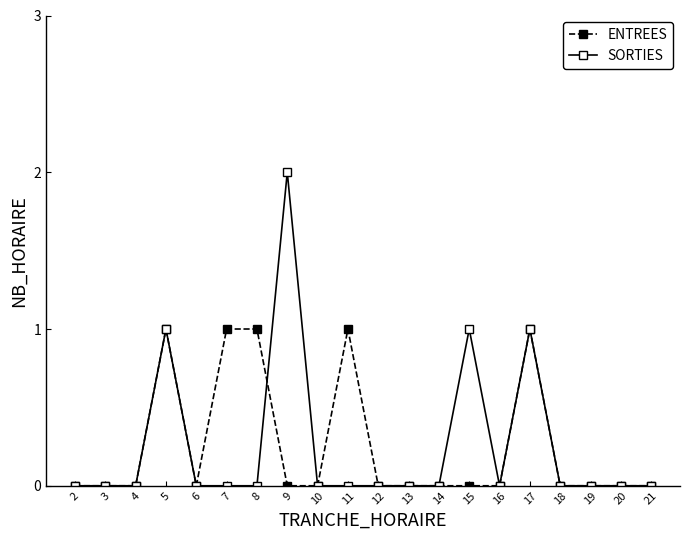

True or false: SORTIES has more than 2 interior local peaks.

True